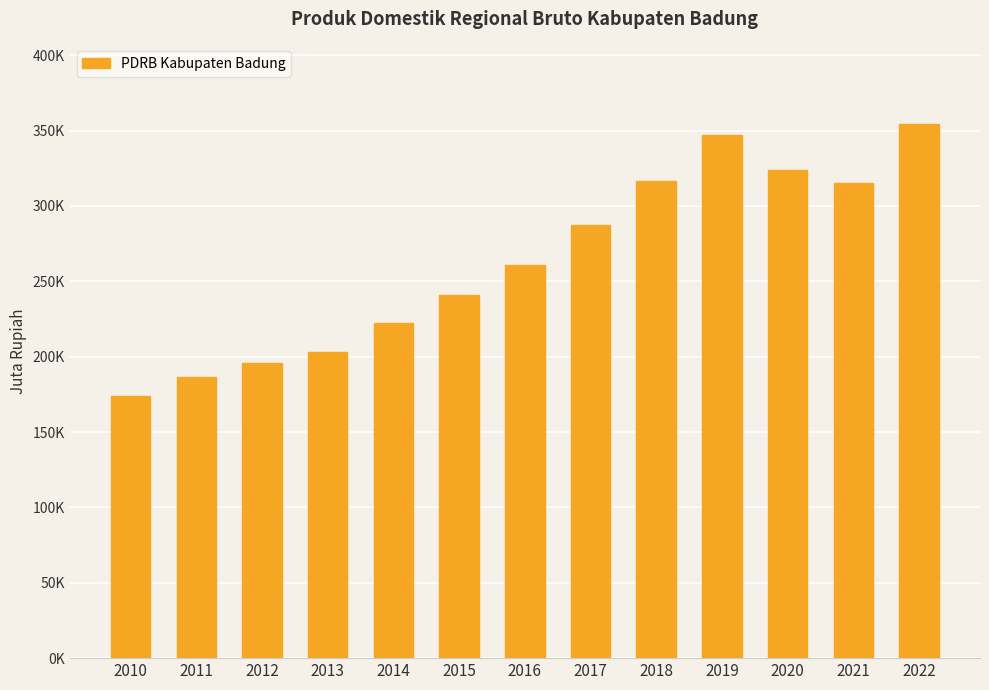

Reading left to right, what are all the values shown in this chart?

174185.5	186178.1	195488.3	203367.3	222346.9	240596.0	260506.7	287587.6	316327.6	346721.6	324073.3	315439.1	353985.7